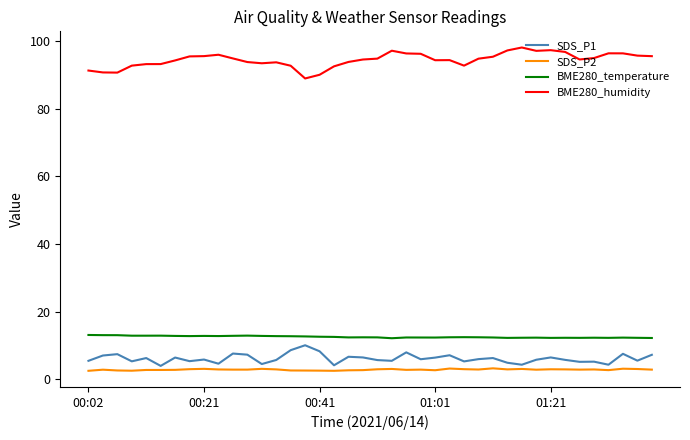

Which series has the largest total across all categories?

BME280_humidity